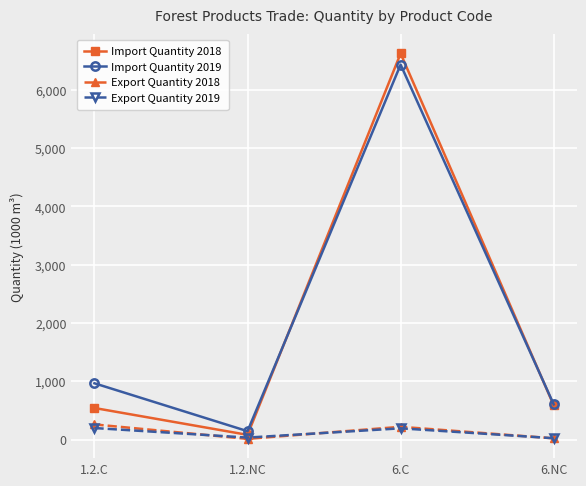

At which category is the sum across all series the highest?

6.C